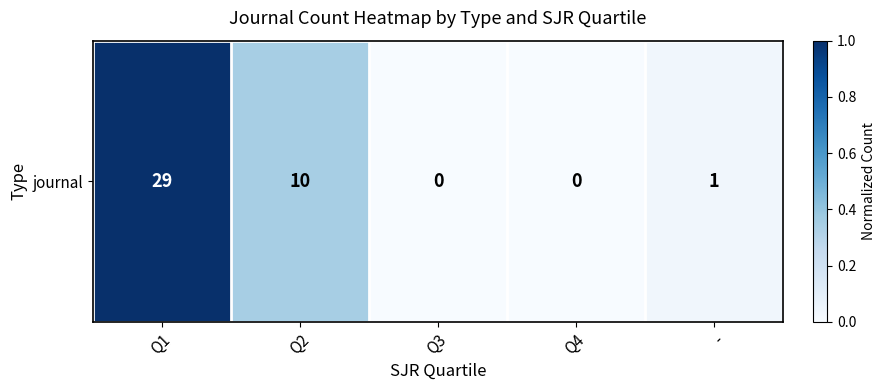

The value at Q1 is 0.5. True or false?

False